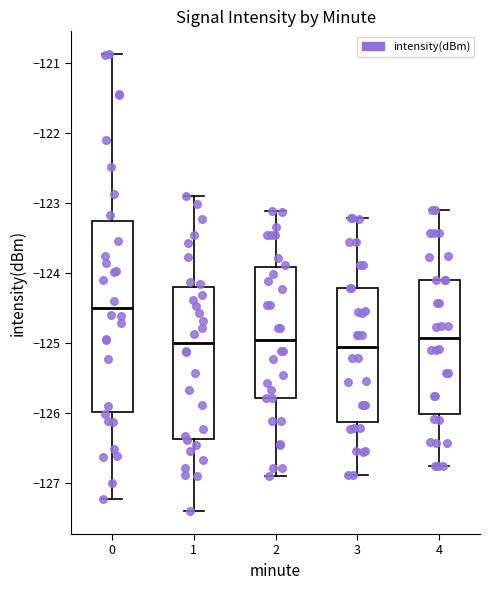

Comparing the boxes themselves (not the whiskers), which one is the tallest?

0